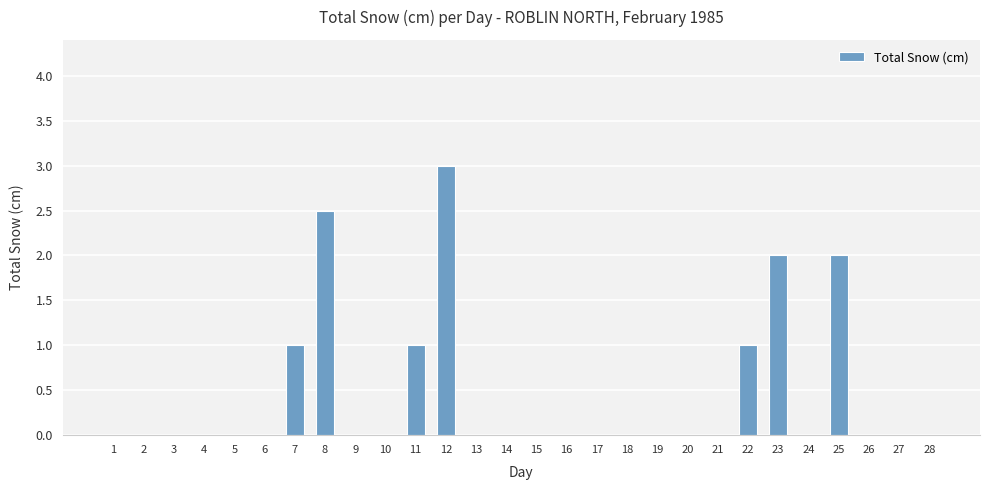

Is it true that the value at 23 is 2.0?

True